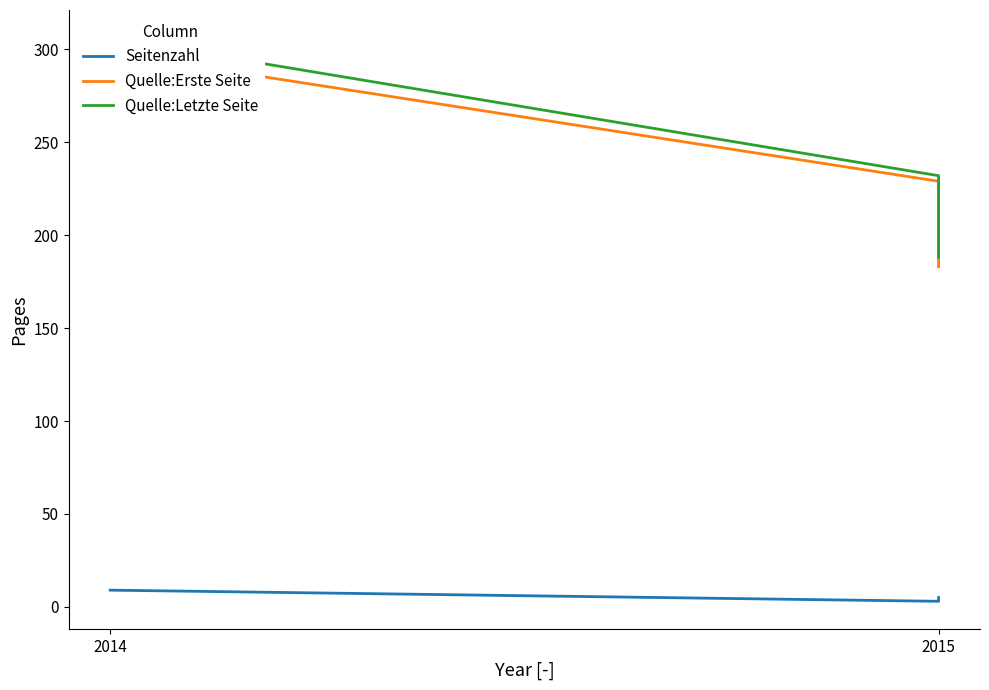

At which label is Quelle:Erste Seite closest to 240?

2015